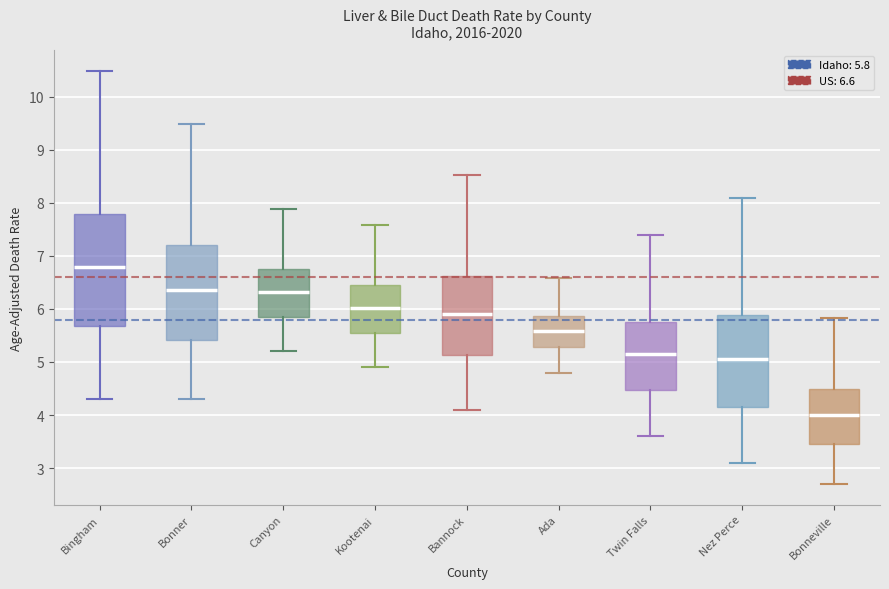

Where is the lower edge of the box for Bannock on the y-axis? The values are not printed on the chart, so give them approximately, as read against the axis.

5.1